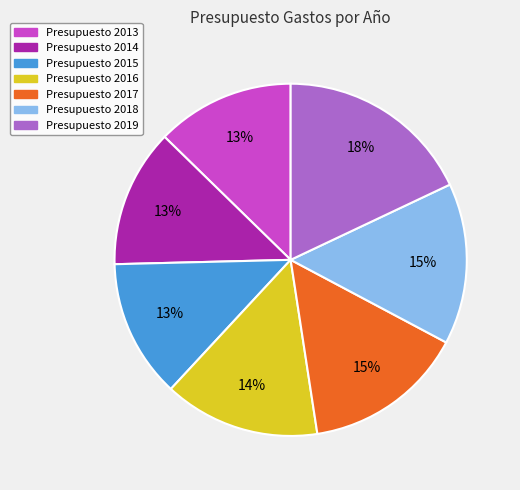

Is there any slice that represents more than half of the pie?

No